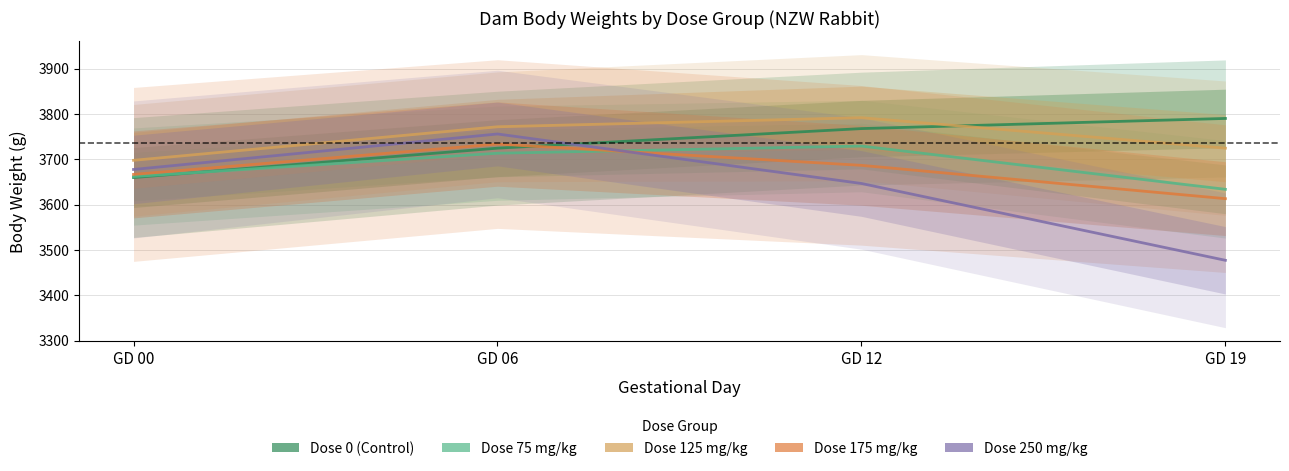

At how many categories does at least one series exceed 3632?

4